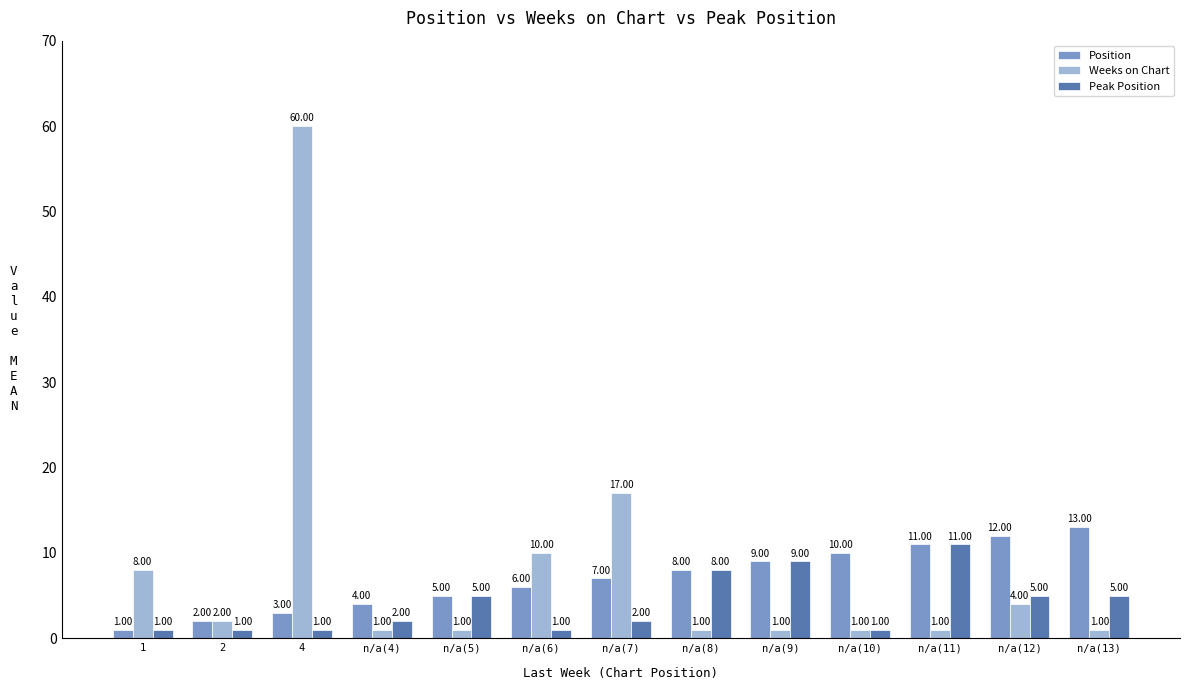

What is the minimum value for Weeks on Chart?

1